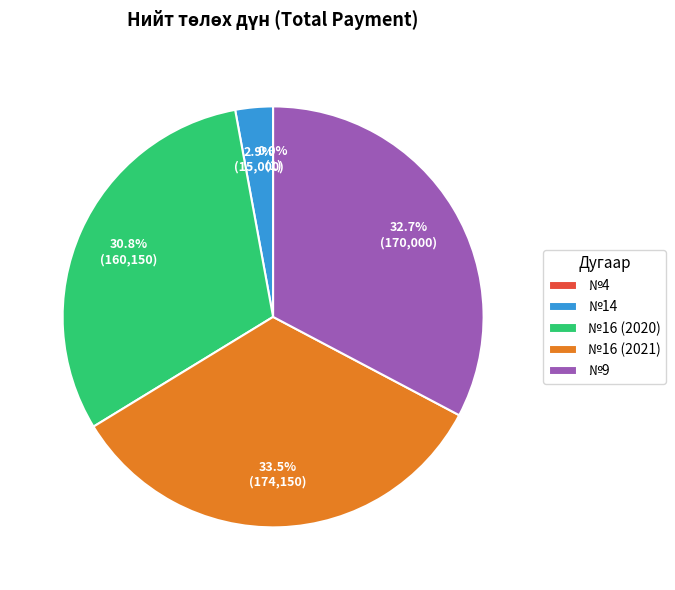

Does any single category account for the majority?

No